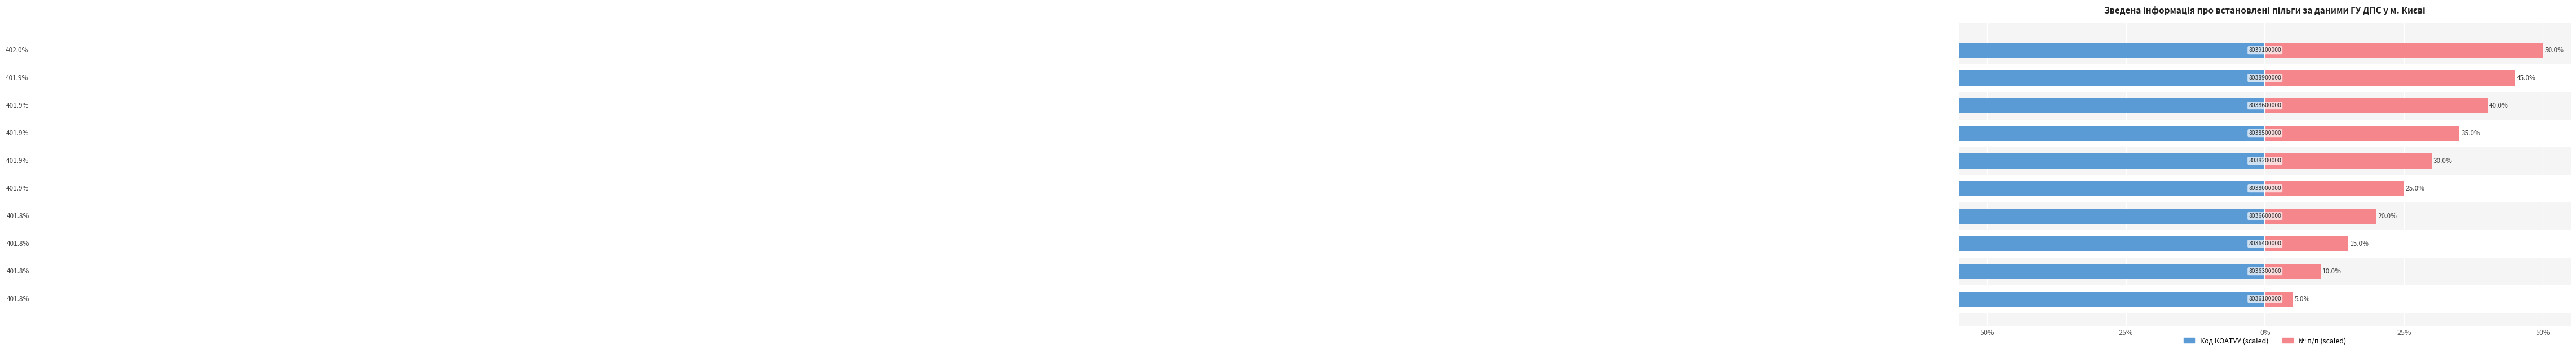

Which has a higher value, 8 or 25%?

8